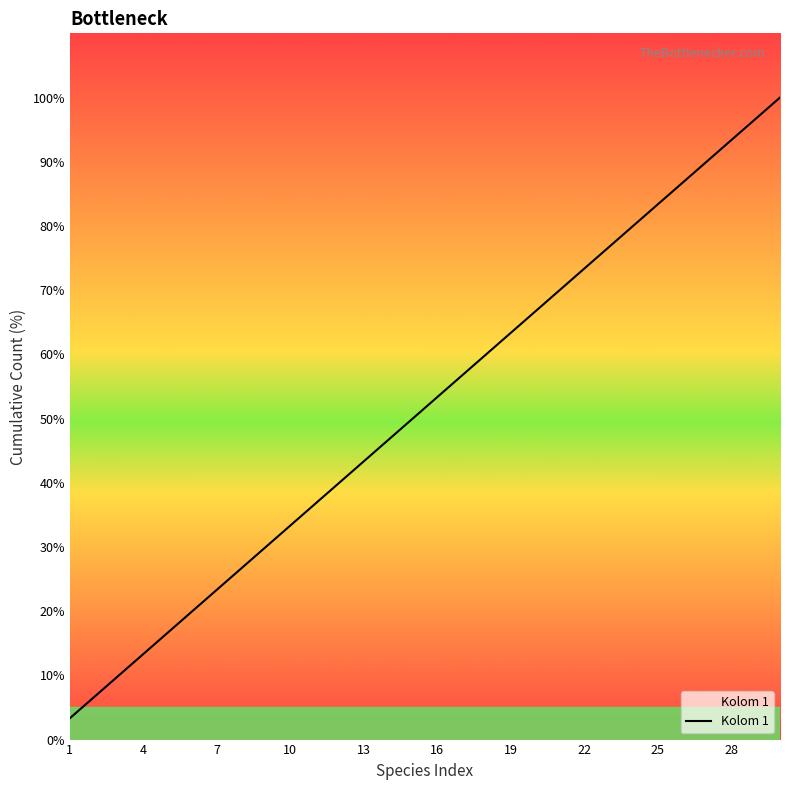

What is the difference between the maximum and minimum values?

96.7